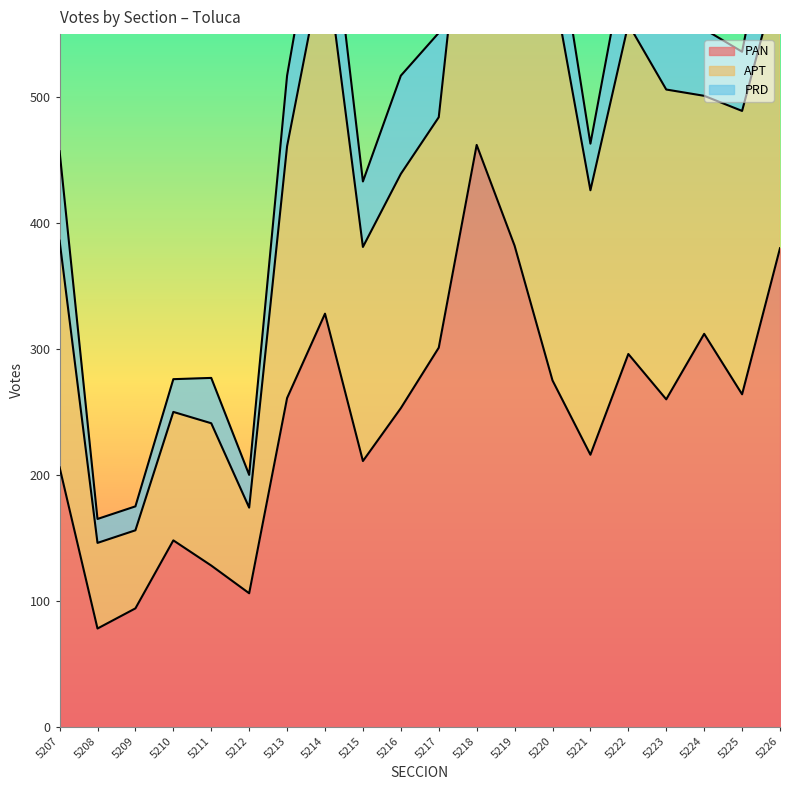

At how many categories does at least one series exceed 268?

8